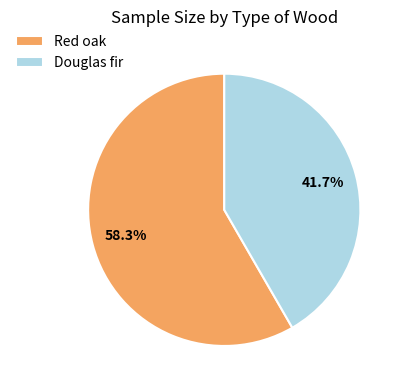

To the nearest percent, what is the difference between the largest and smallest slice percentages?

17%